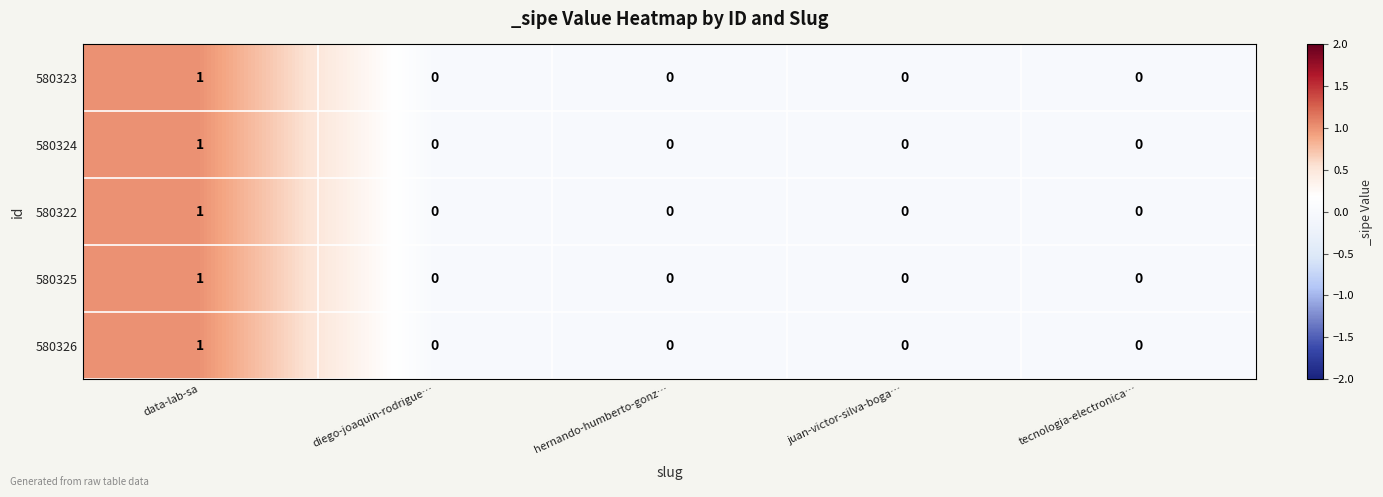

Count the 580326 values in the range 0 to 1.

5